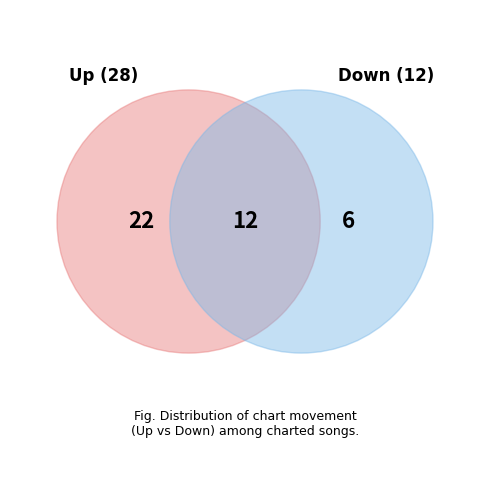

How many slices are in this pie chart?

2